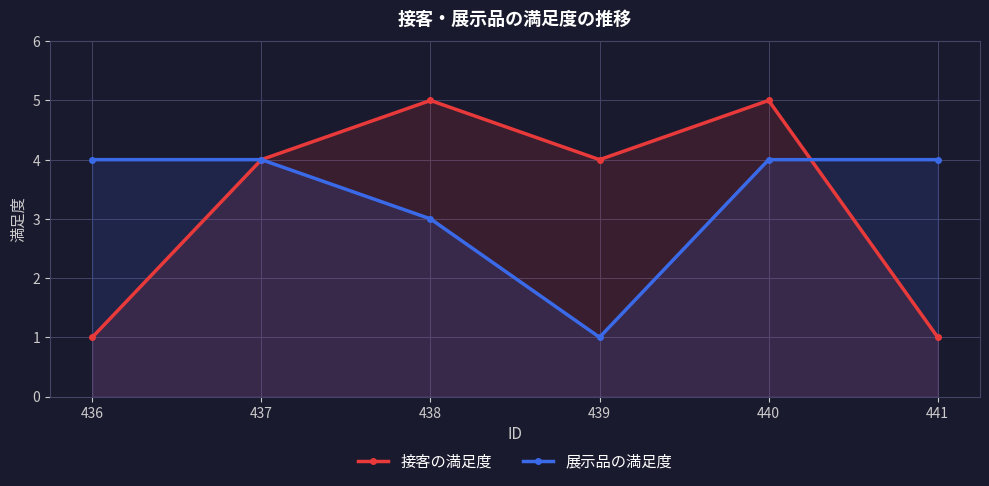

Does the chart have visible grid lines?

Yes